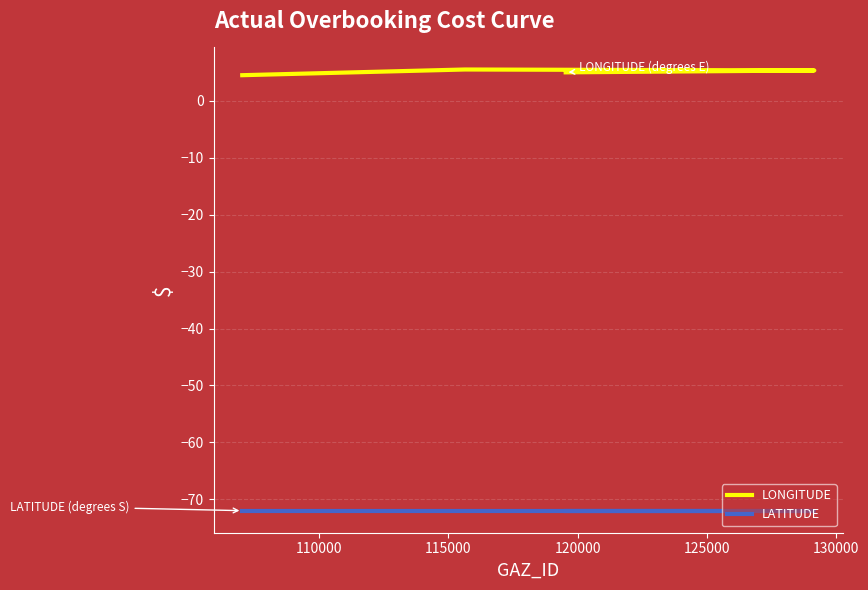

What is the sum of all LATITUDE values?

-288.0